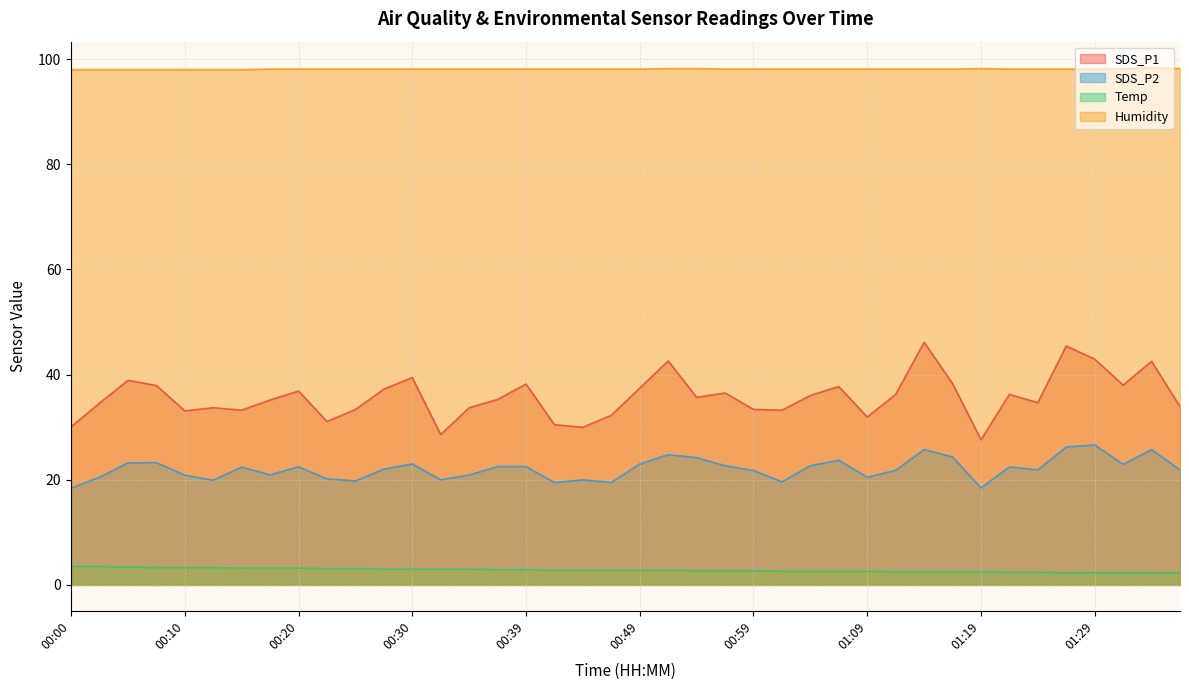

Which series changed the most between 00:34 and 00:44?

SDS_P1